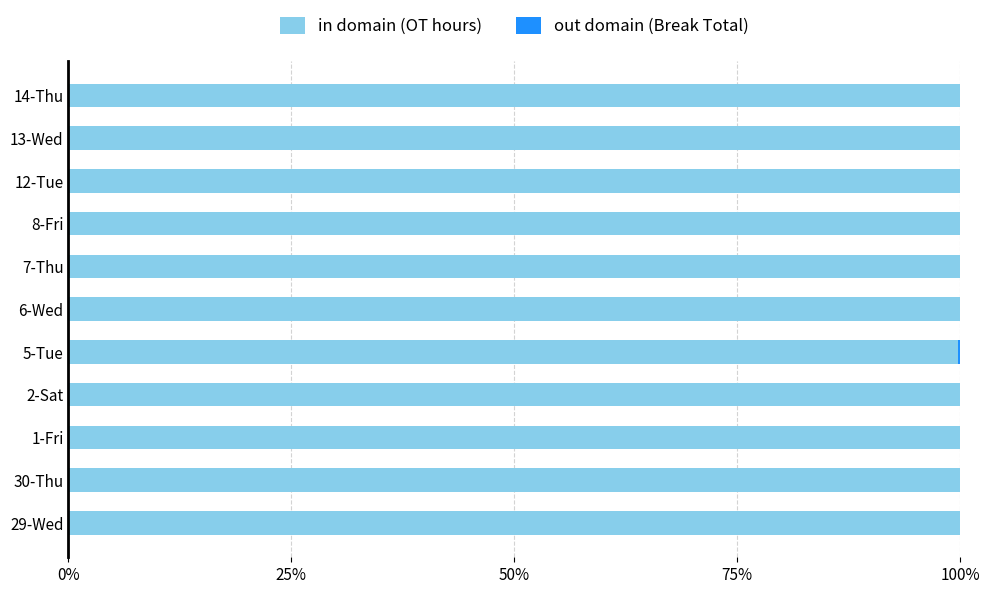

True or false: in domain (OT hours) has a value of 100.0 at 8-Fri.

True